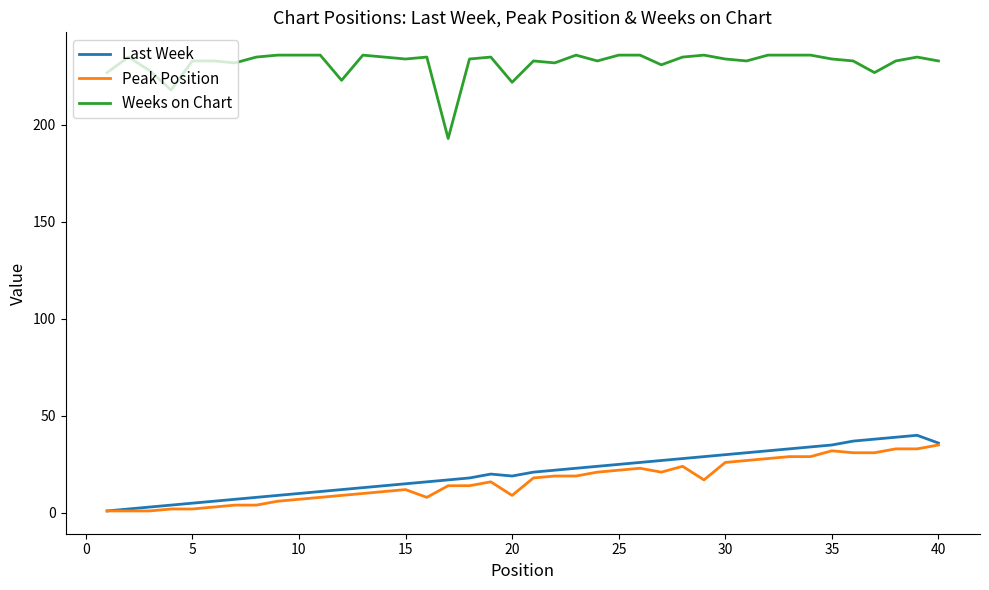

How many lines are shown in the chart?

3